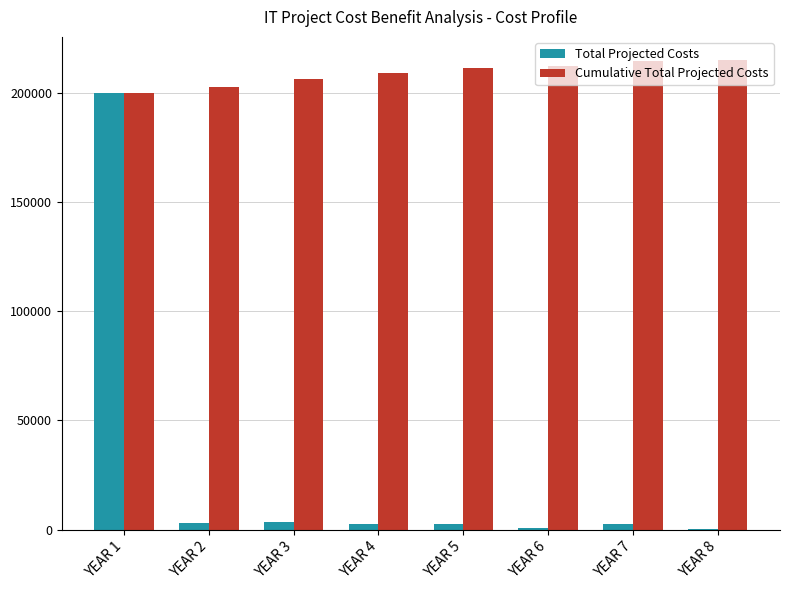

The value of Cumulative Total Projected Costs at YEAR 6 is 212270. True or false?

True